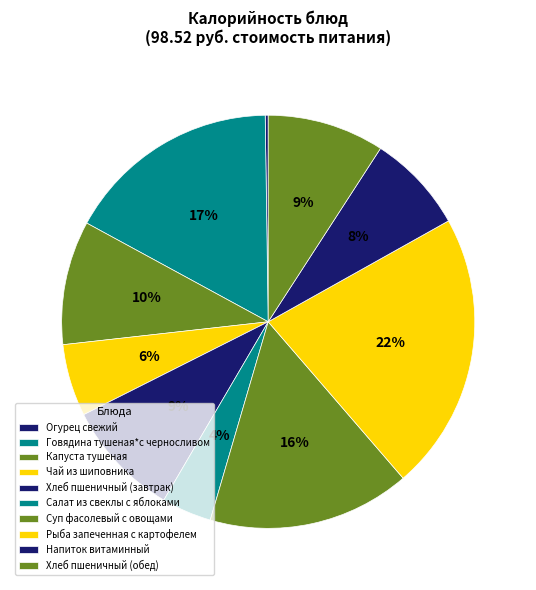

Is the sum of Рыба запеченная с картофелем and Огурец свежий greater than half?

No